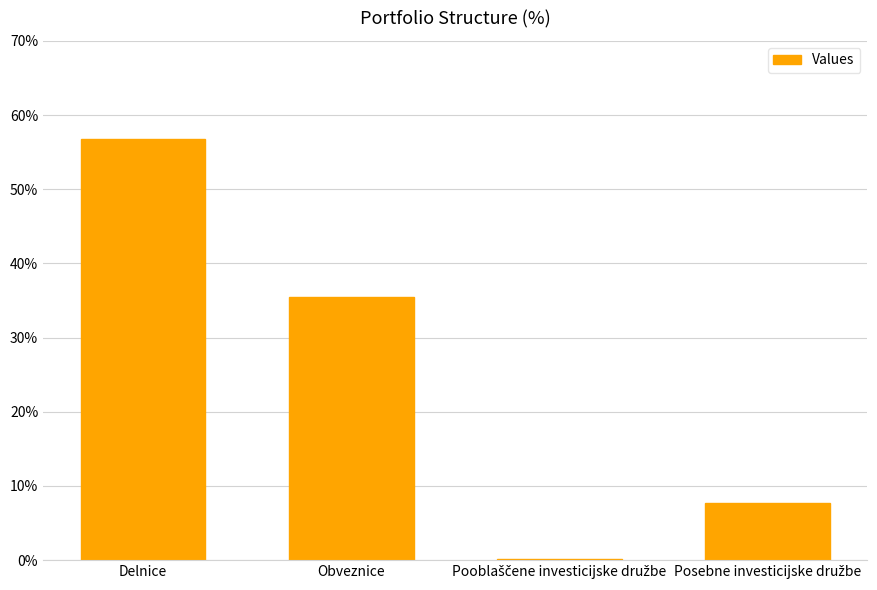

Which category has the highest value across all series?

Delnice